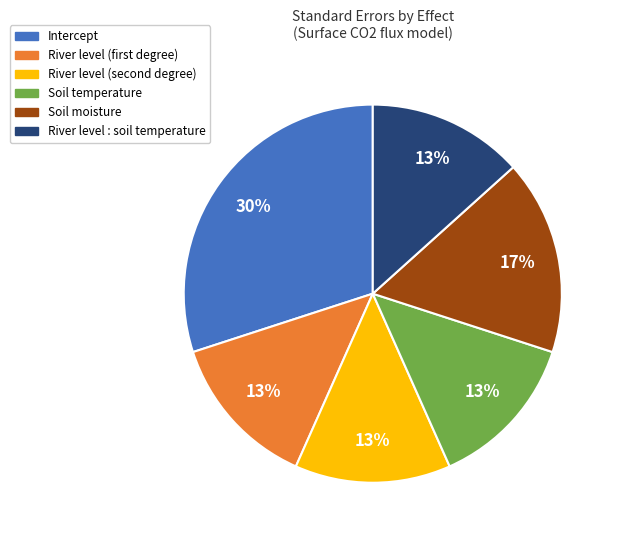

Which category has the biggest portion of the pie?

Intercept